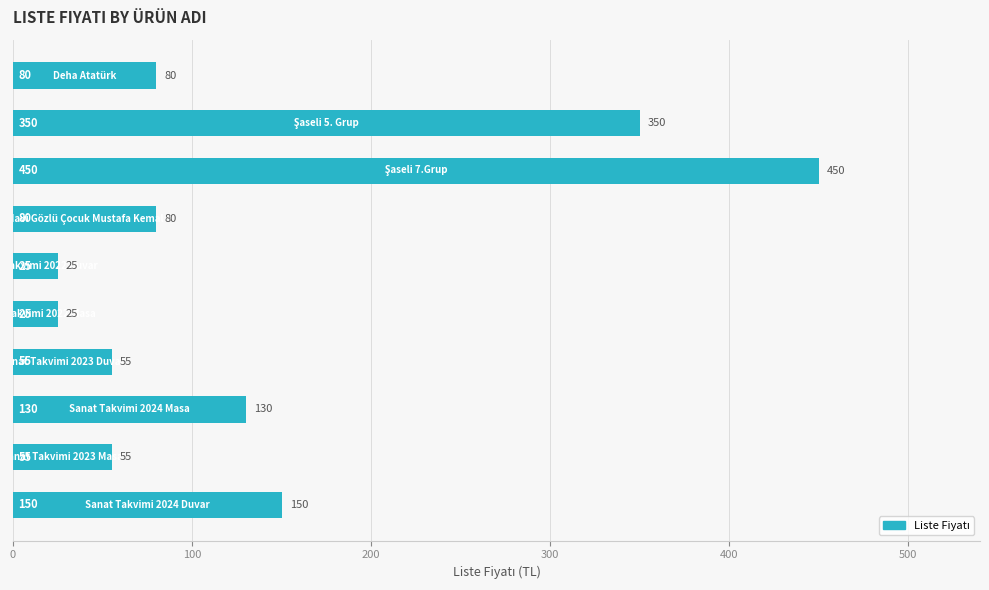

What is the difference between the second highest and second lowest values?

325